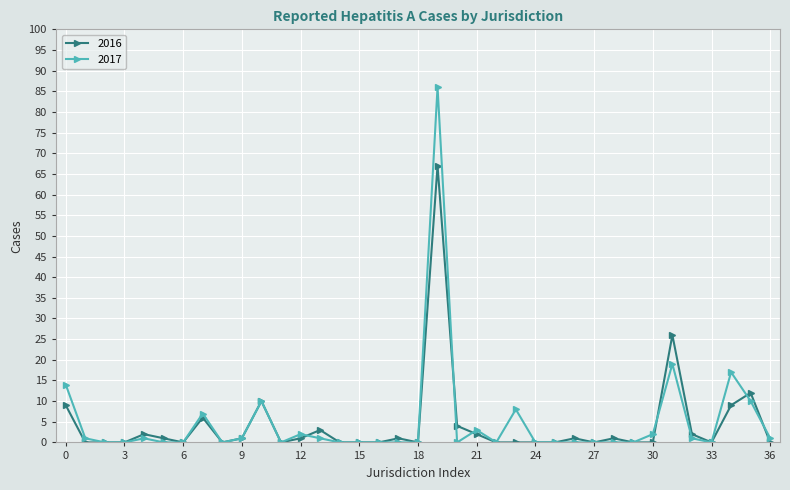

What is the value of the 2016 point at the 22nd from the left?

2